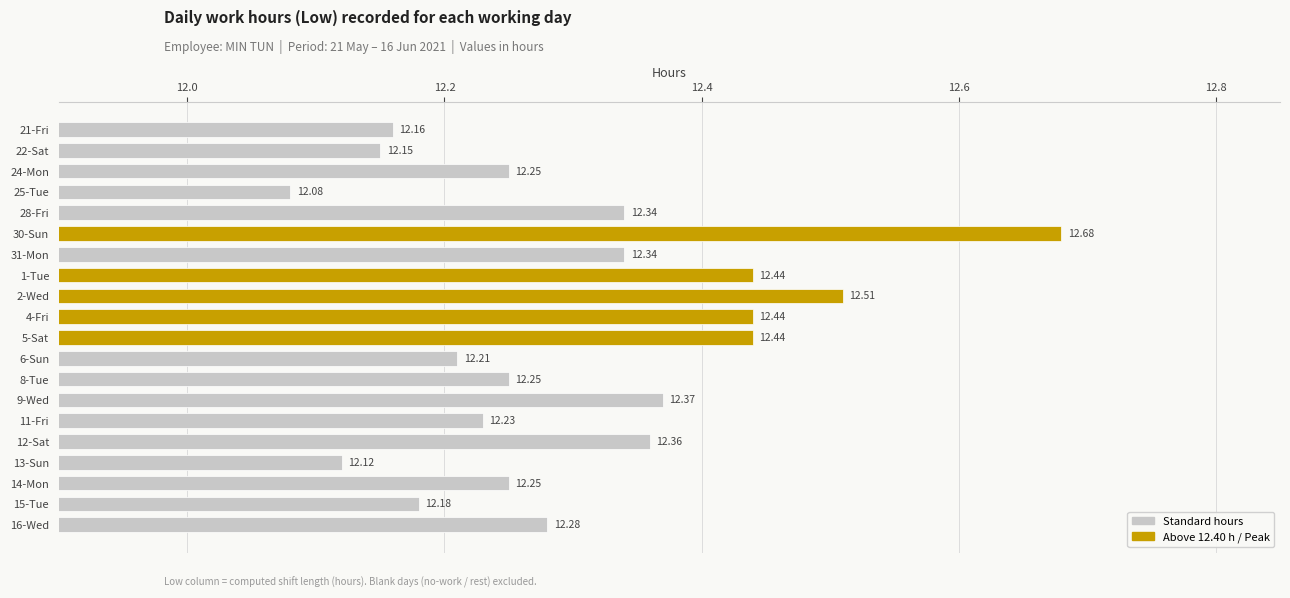

How many bars are there in total?

20